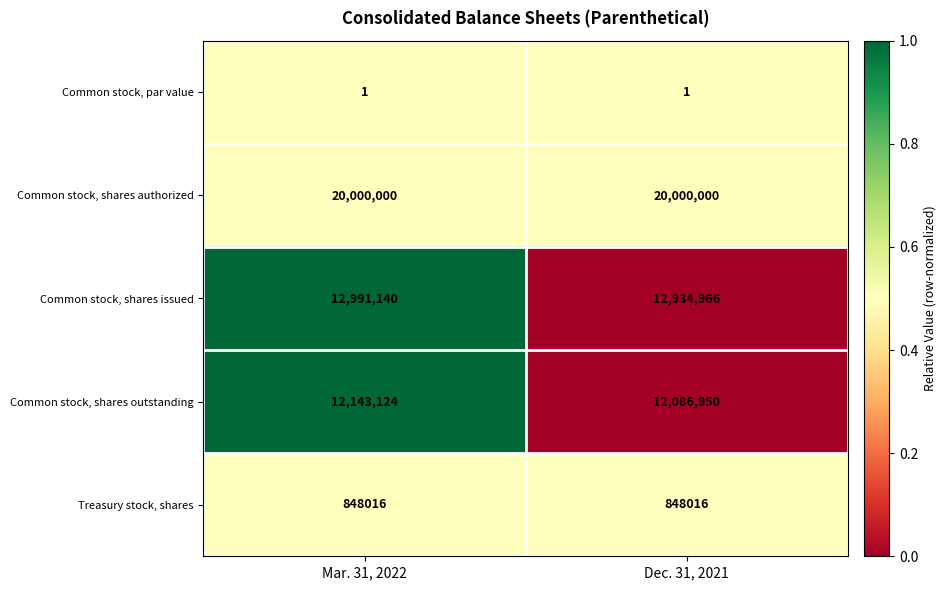

What is the difference between the Common stock, shares issued values at Dec. 31, 2021 and Mar. 31, 2022?

56174